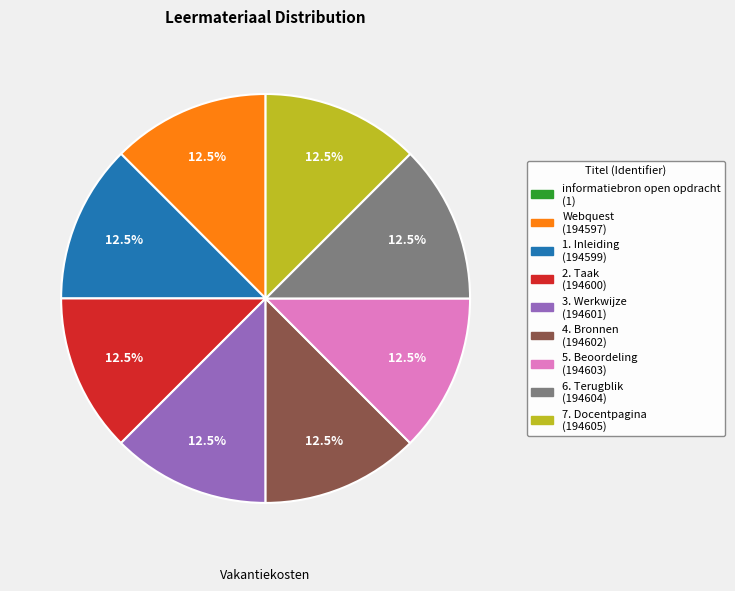

Does 6. Terugblik account for over 50% of the chart?

No